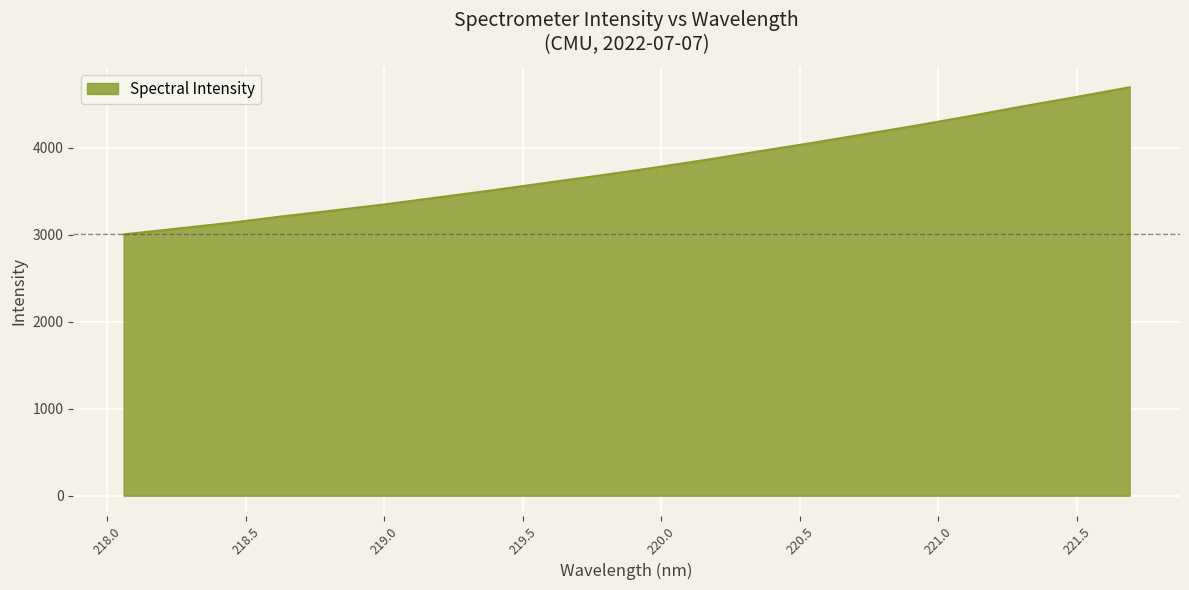

True or false: the data has more than 1 interior local peaks.

False